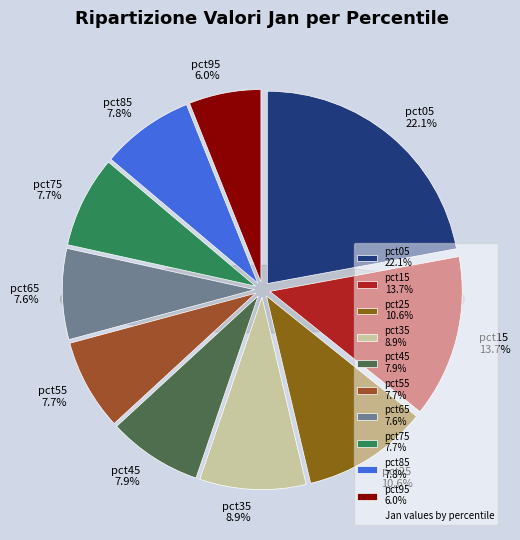

The pct05 slice represents 10% of the pie. True or false?

False